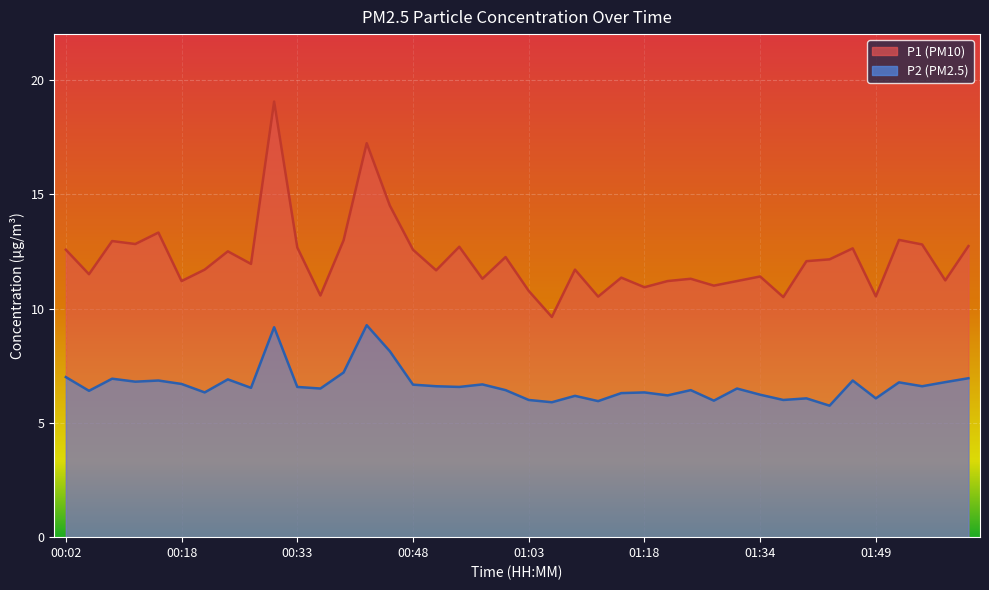

At 00:39, list the series in order from largest to smallest.

P1, P2